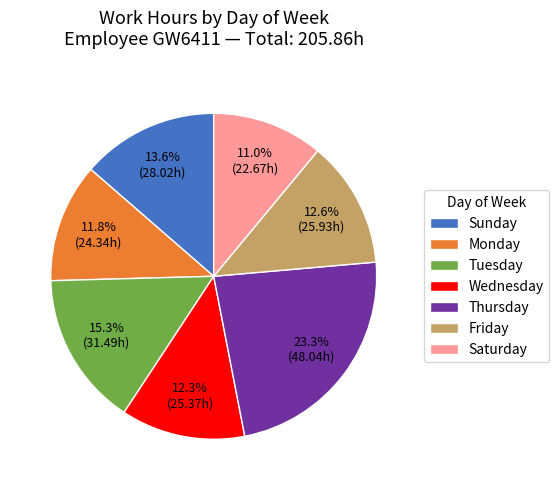

Which category has the smallest portion of the pie?

Saturday